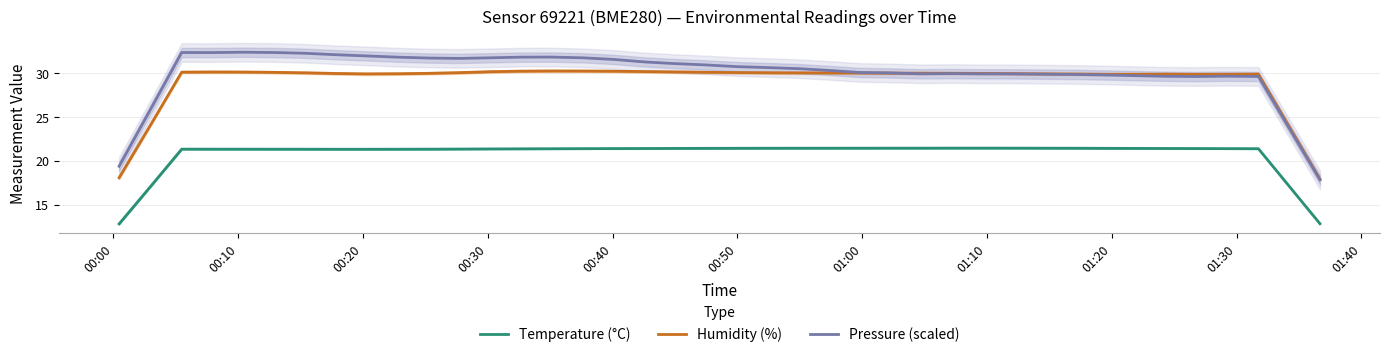

What is the lowest value of the Pressure (scaled) series?

17.8